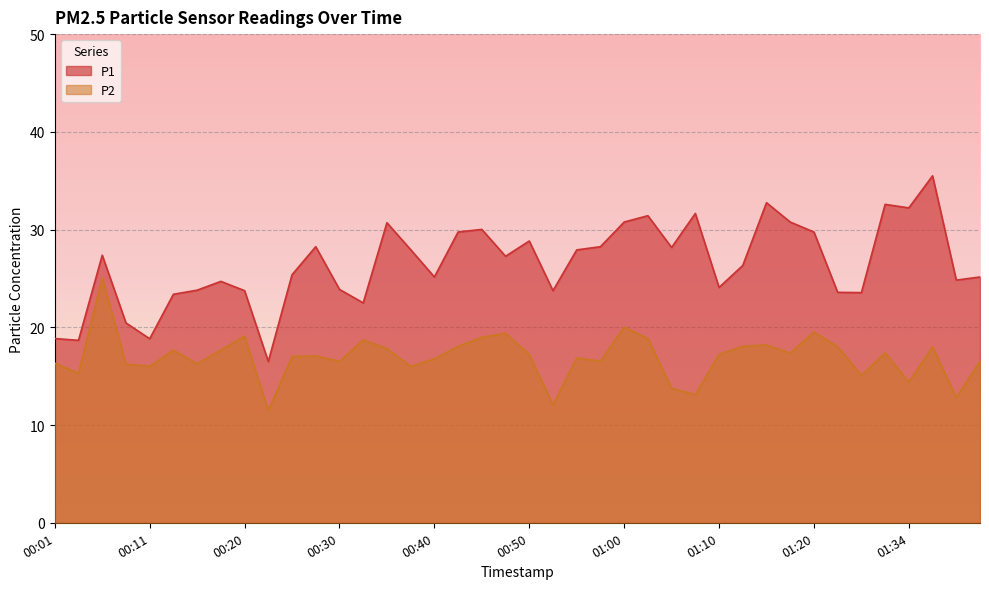

True or false: P2 and P1 intersect in this chart.

False